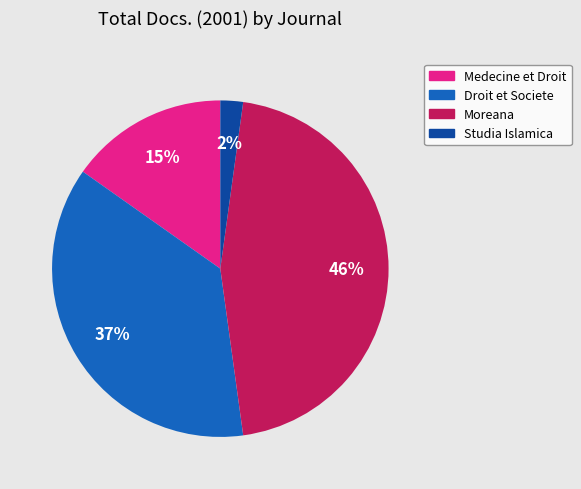

What is the largest slice in the pie chart?

Moreana